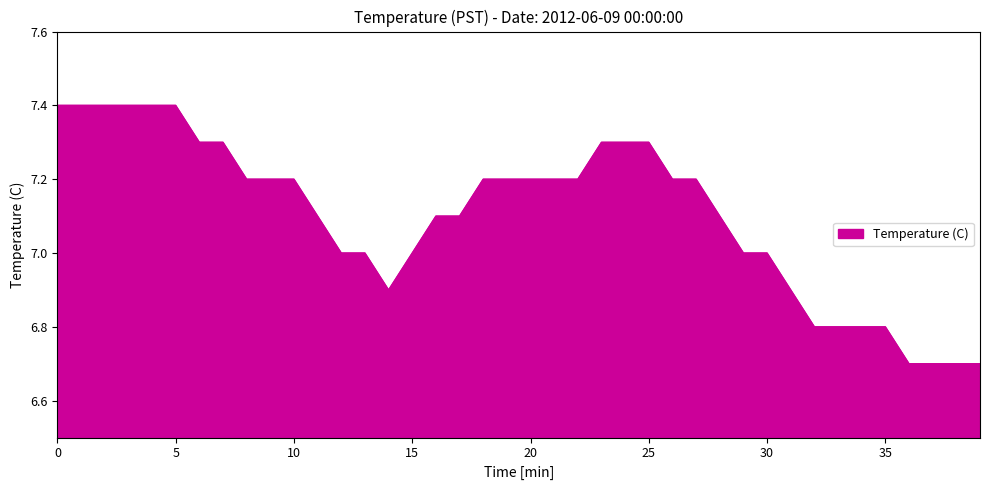

What is the smallest value displayed?

6.7